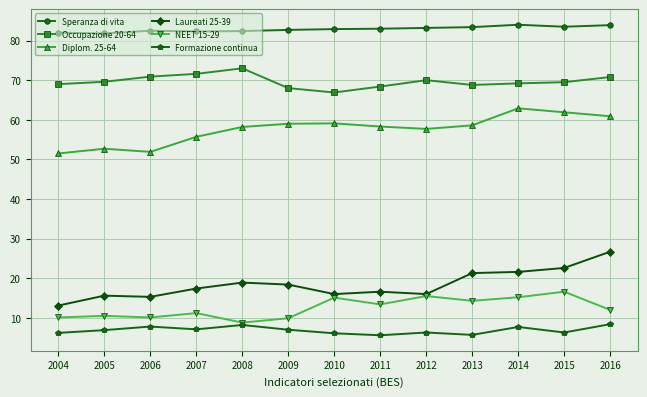

At how many categories does at least one series exceed 8?

13